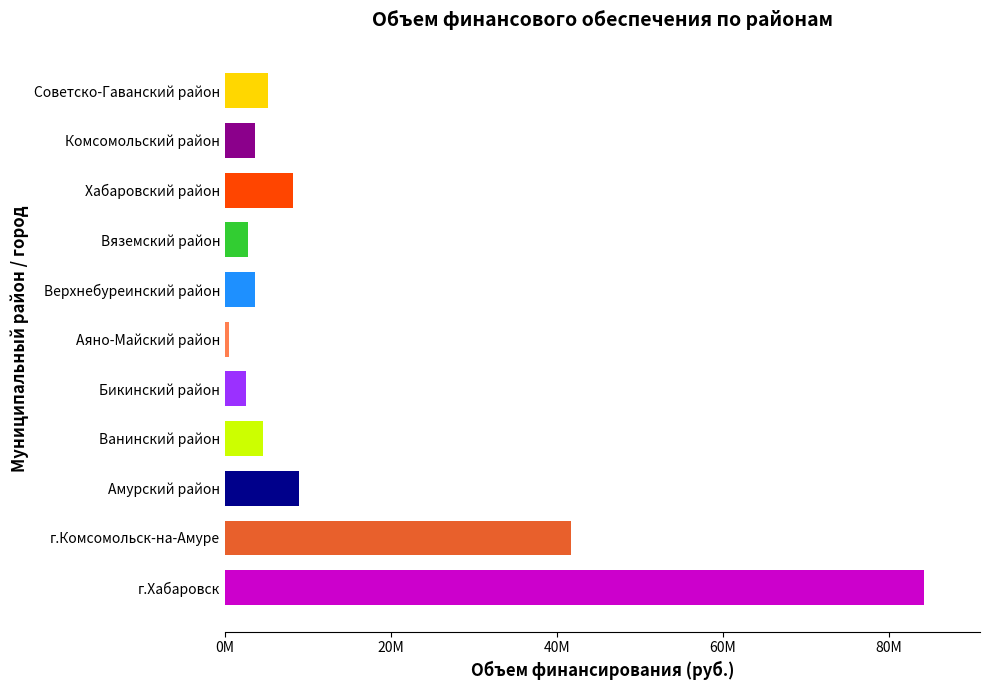

How many values are below 4526734?

5